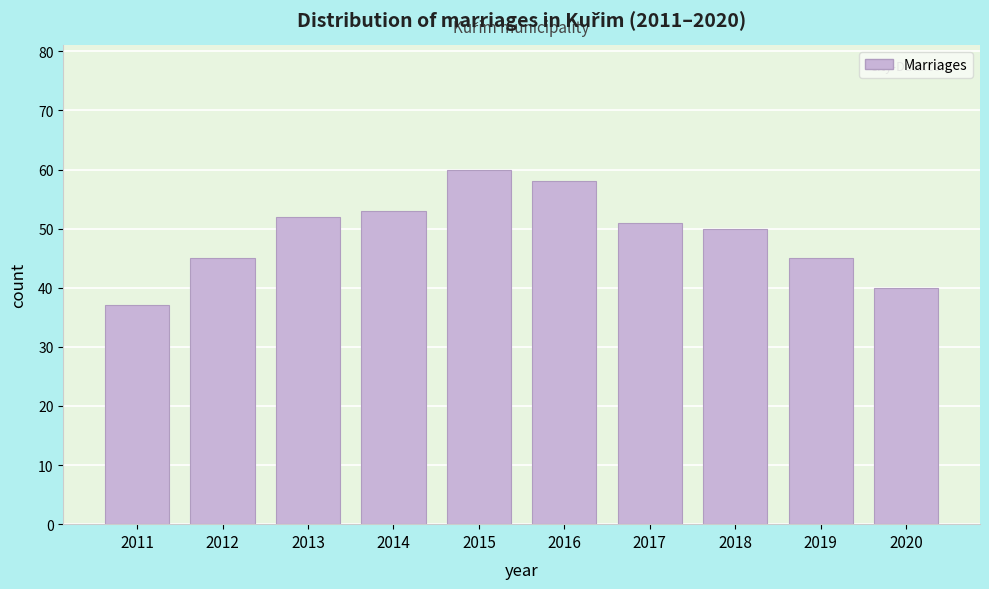

Reading left to right, extract all data points from this chart.

2011=37	2012=45	2013=52	2014=53	2015=60	2016=58	2017=51	2018=50	2019=45	2020=40